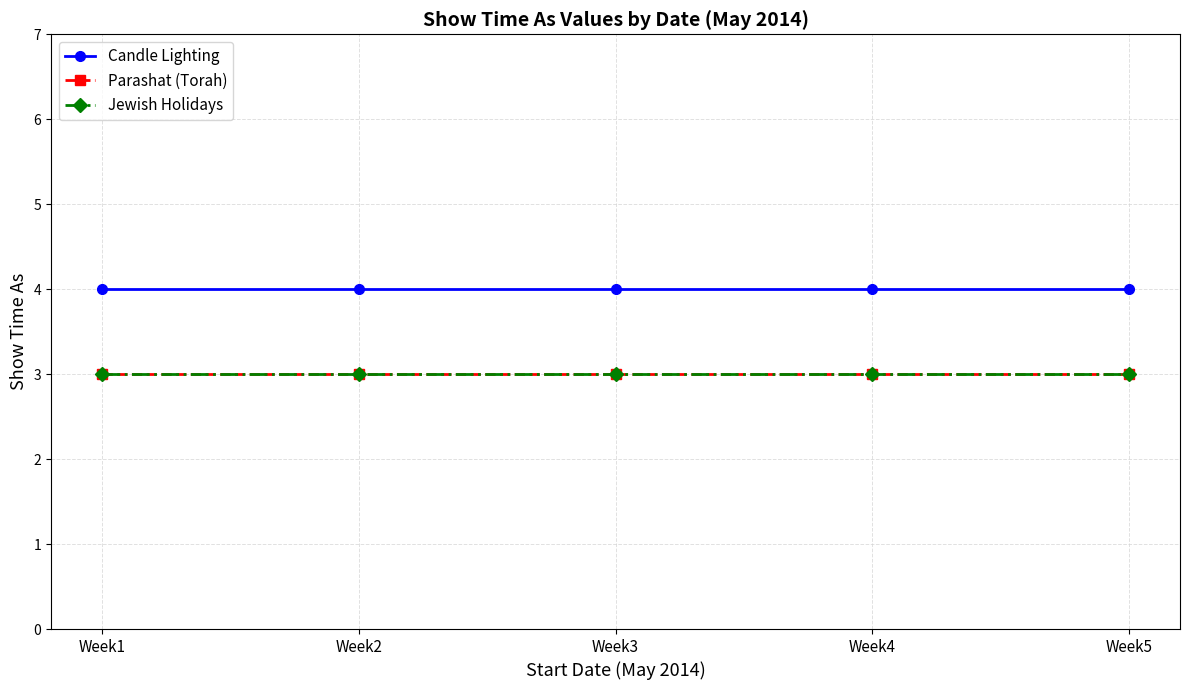

Is the value of Jewish Holidays at Week2 greater than the value of Candle Lighting at Week4?

No